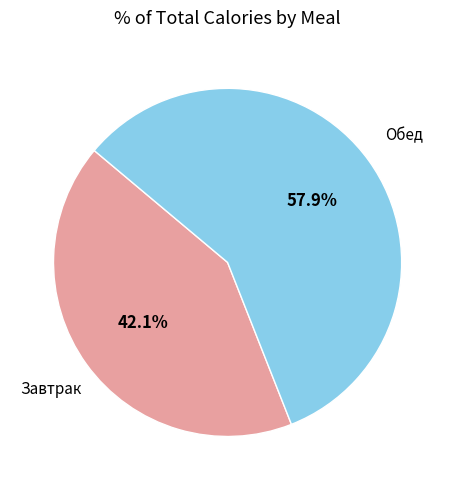

Rank the categories by value from highest to lowest.

Обед, Завтрак